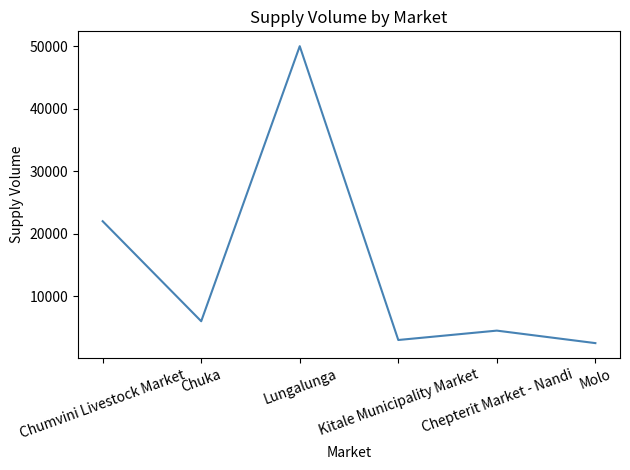

True or false: the data has more than 0 interior local peaks.

True